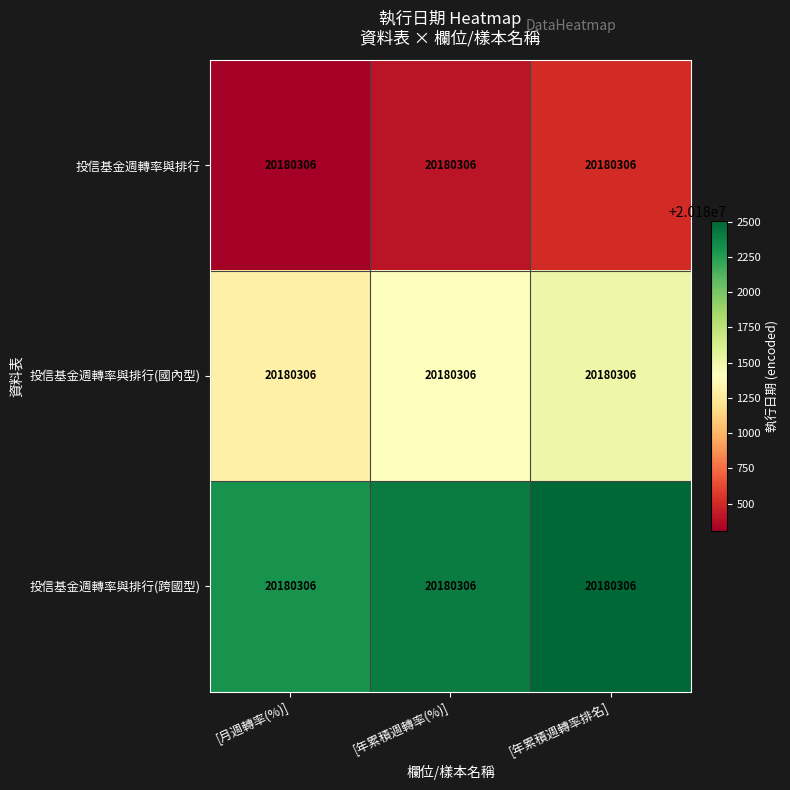

Between [月週轉率(%)] and [年累積週轉率(%)], which is larger?

[年累積週轉率(%)]